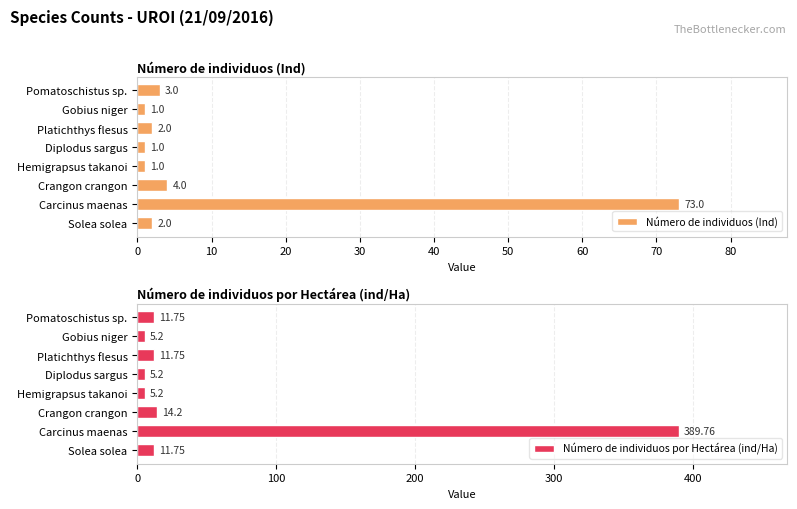

What is the difference between the second highest and minimum values in the Número de individuos (Ind) series?

3